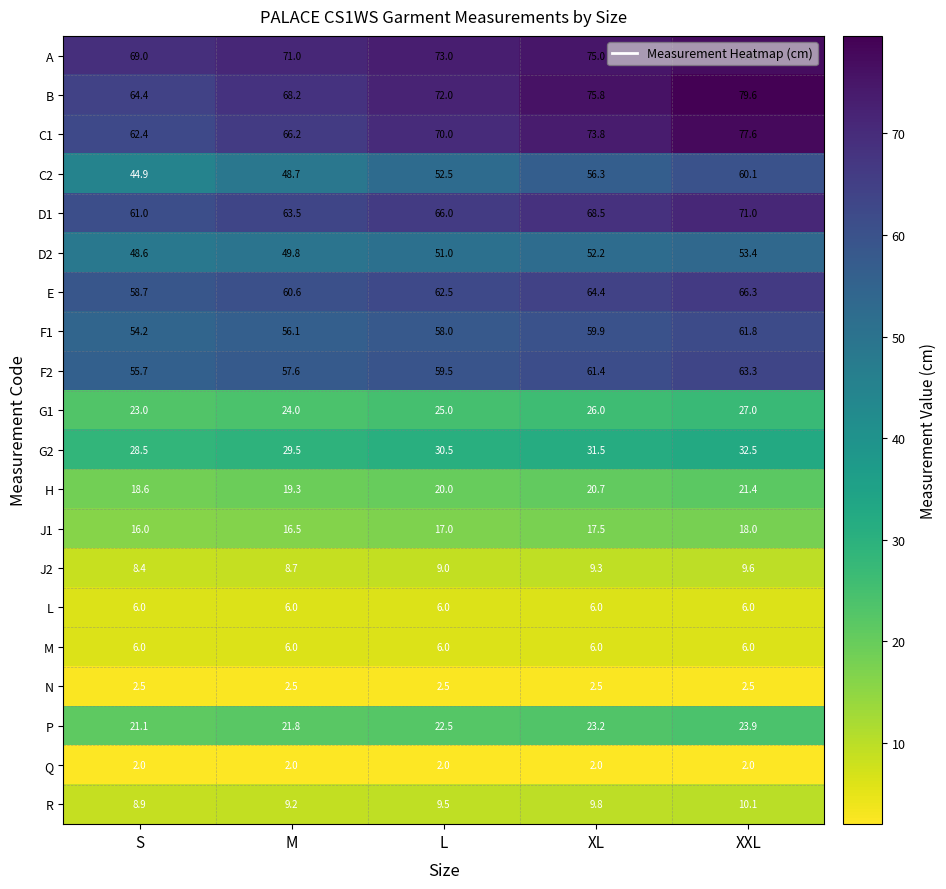

What is the difference between the highest and lowest values at M?

69.0